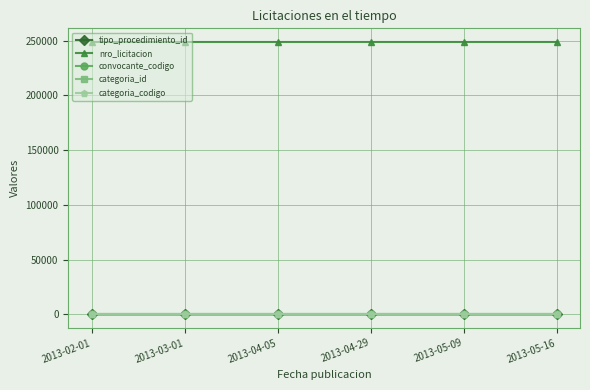

At how many categories does at least one series exceed 95579?

6